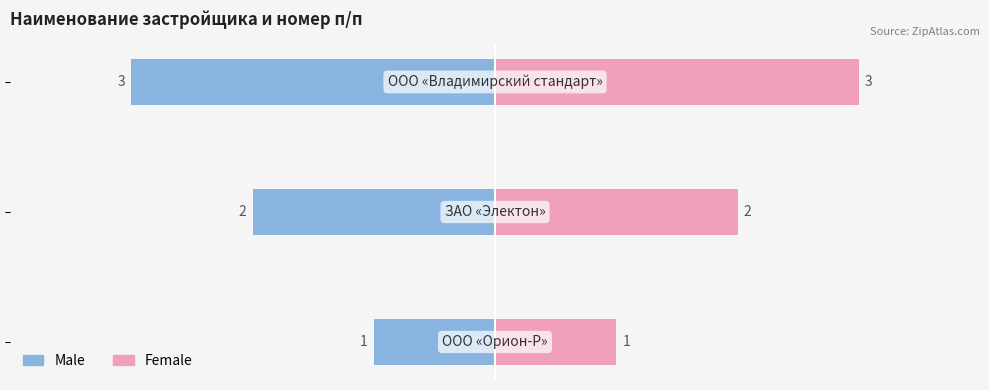

Which series has the largest range (max minus min)?

Male